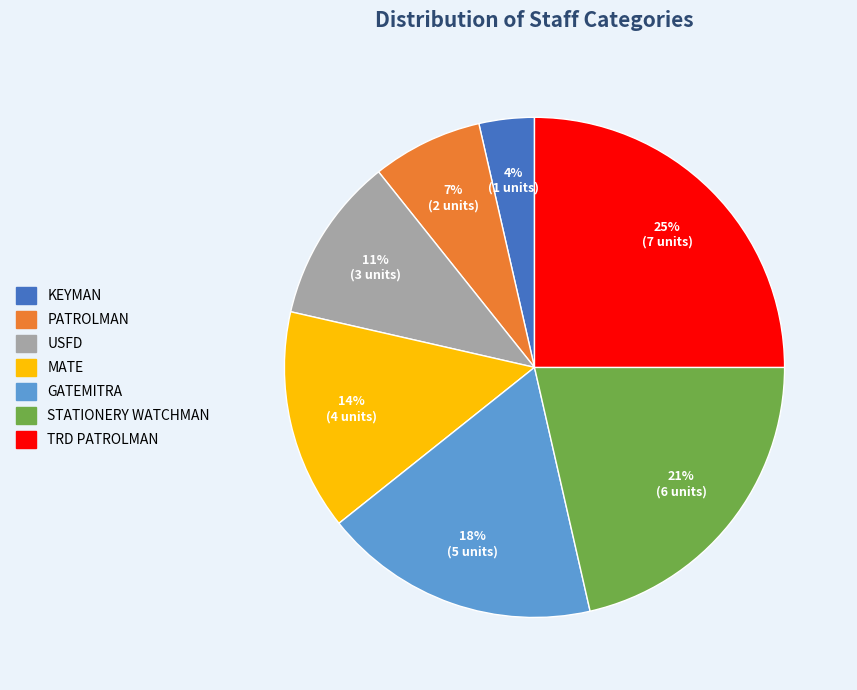

To the nearest percent, what is the combined percentage of PATROLMAN and MATE?

21%